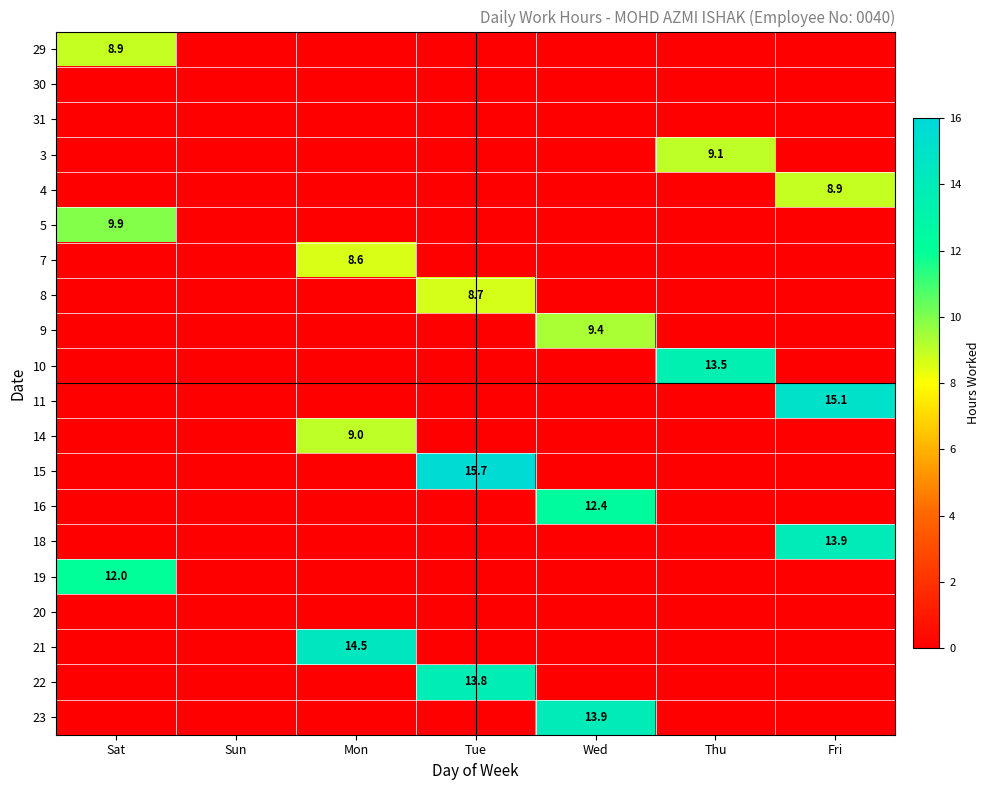

Rank the series at Thu from lowest to highest value.

29, 30, 31, 4, 5, 7, 8, 9, 11, 14, 15, 16, 18, 19, 20, 21, 22, 23, 3, 10